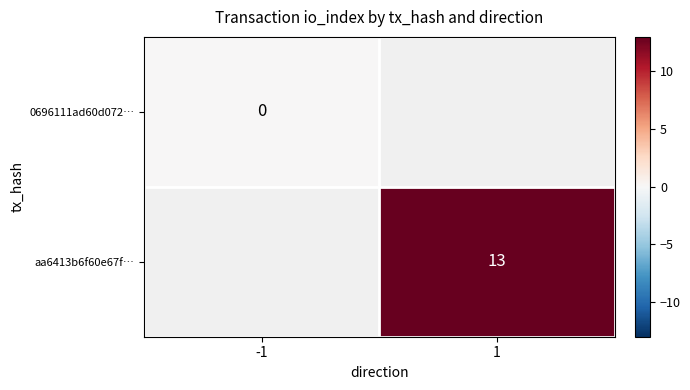

True or false: aa6413b6f60e67f… has a value of 8 at 1.

False